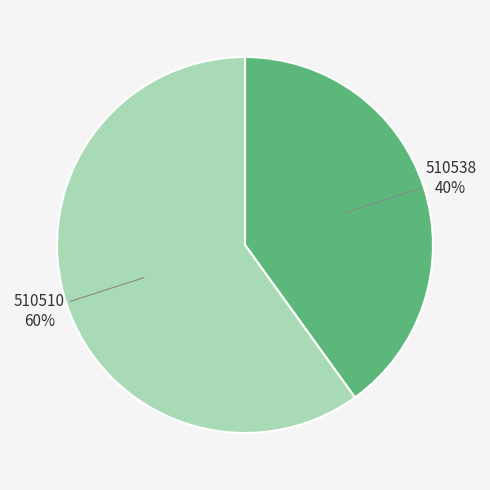

Is it true that 510538 is 35% of the pie?

False